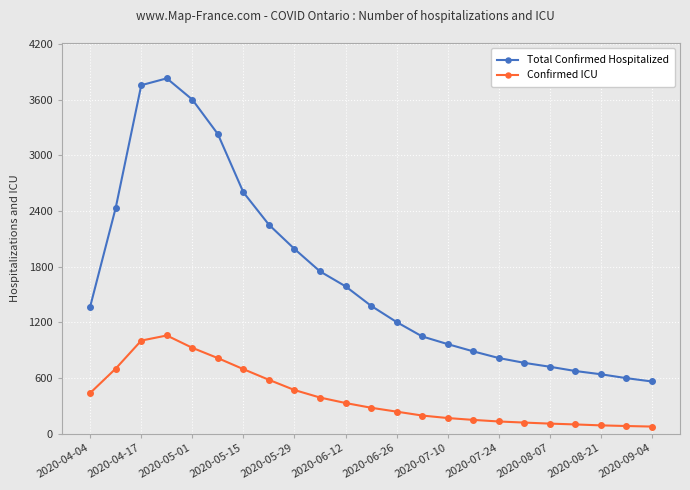

True or false: Total Confirmed Hospitalized has more than 0 points higher than both neighbors.

True